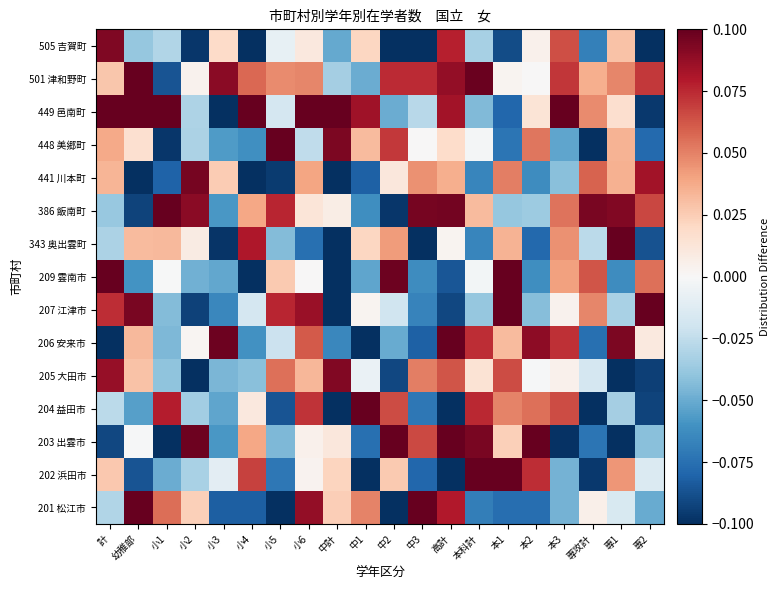

Count the number of categories in the chart.

20